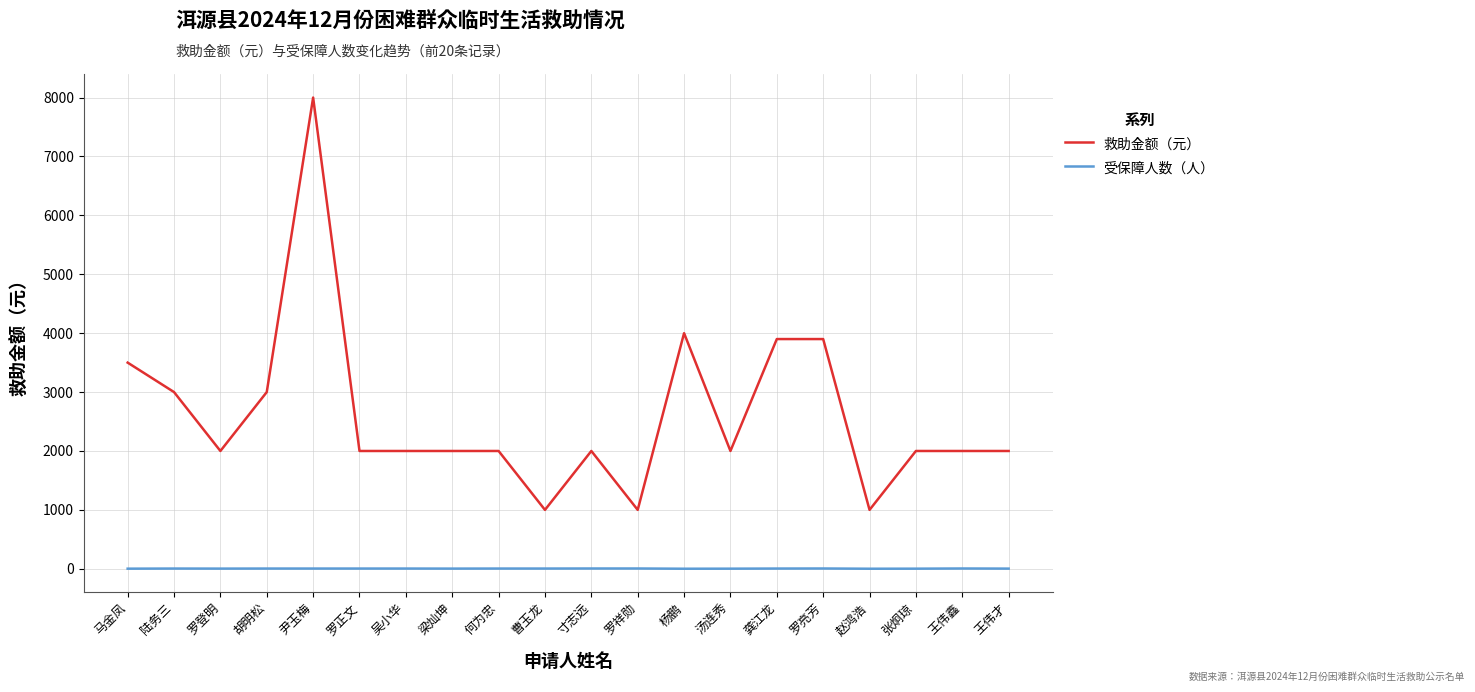

Which series changed the most between 罗登明 and 杨鹏?

救助金额（元）